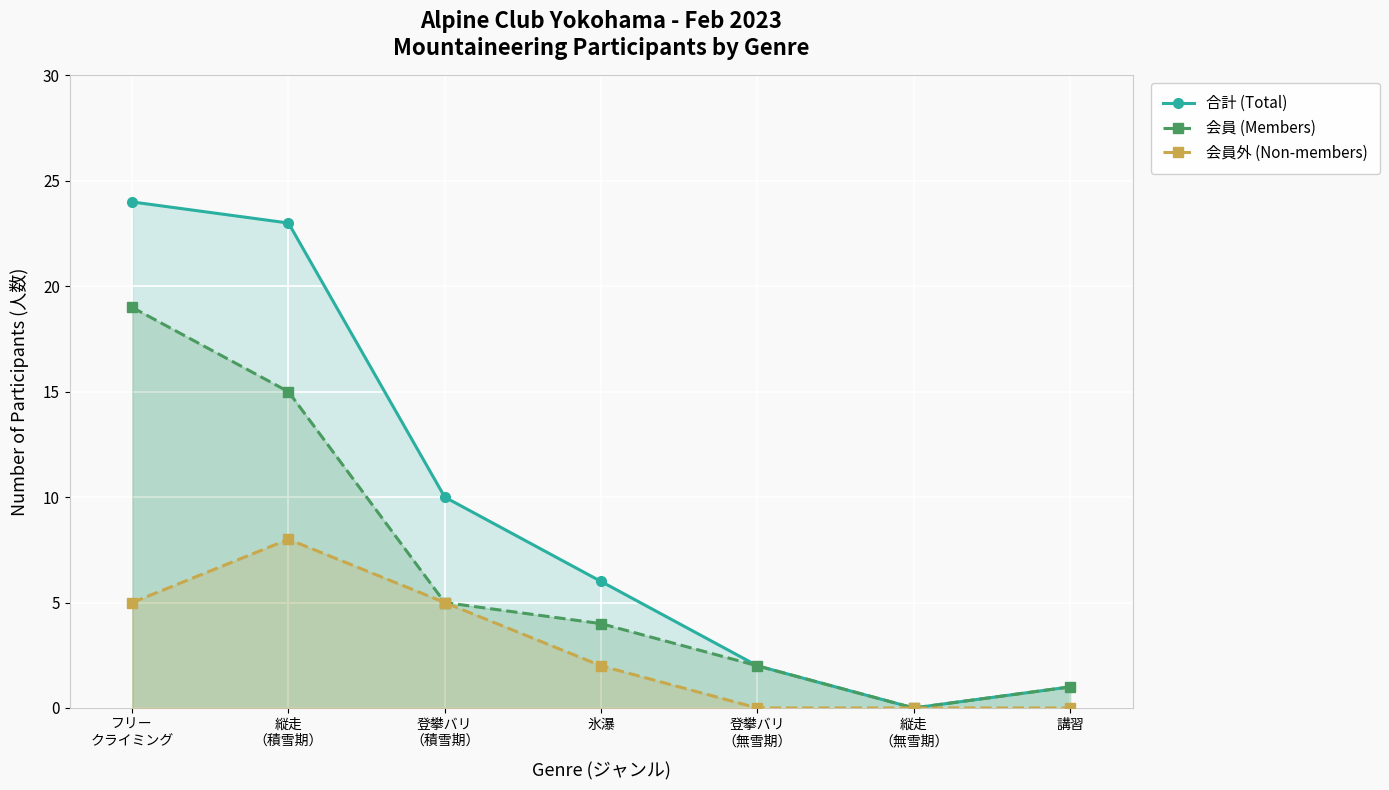

Reading right to left, transcribe all the data shown in this chart.

合計 (Total): 1	0	2	6	10	23	24
会員 (Members): 1	0	2	4	5	15	19
会員外 (Non-members): 0	0	0	2	5	8	5